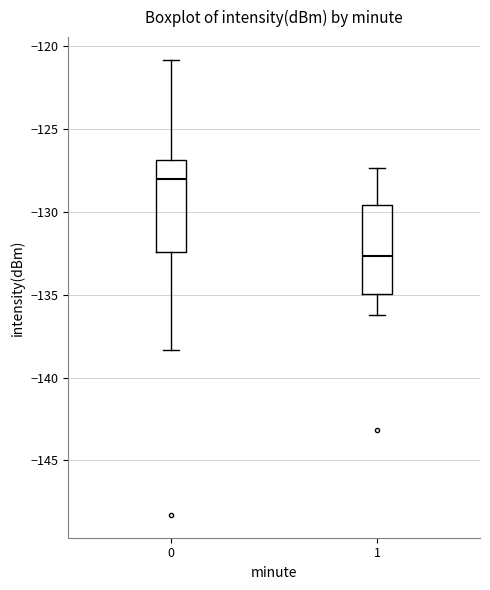

Which box has the lowest median line?

1